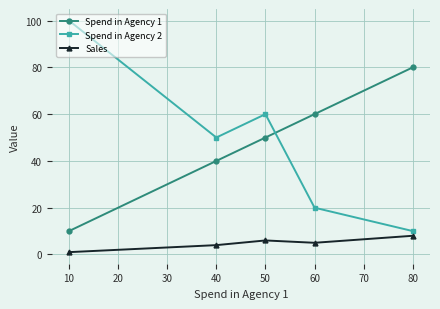

At which label does Sales first exceed 5?

50